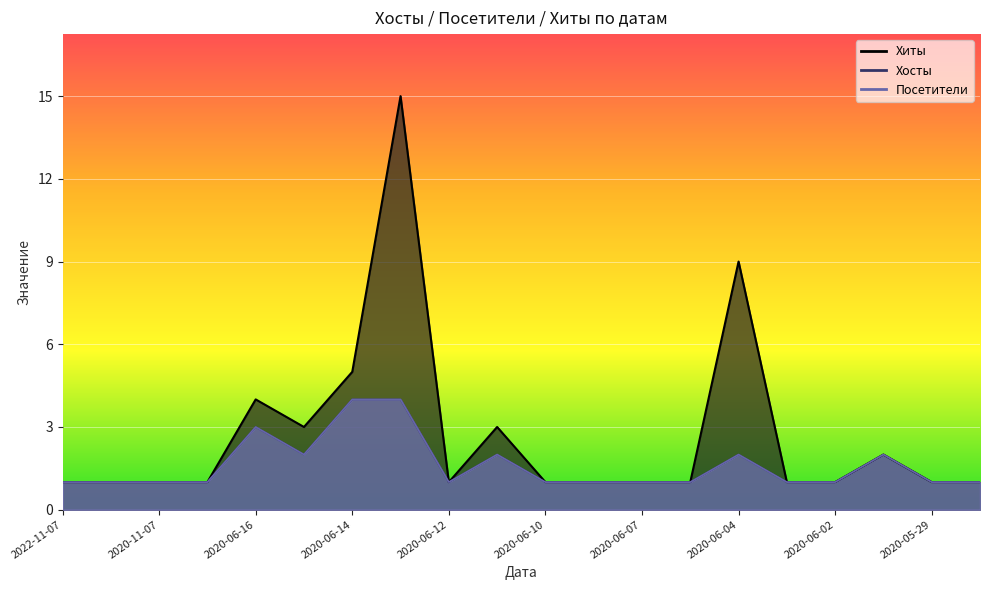

What is the greatest value displayed?

15